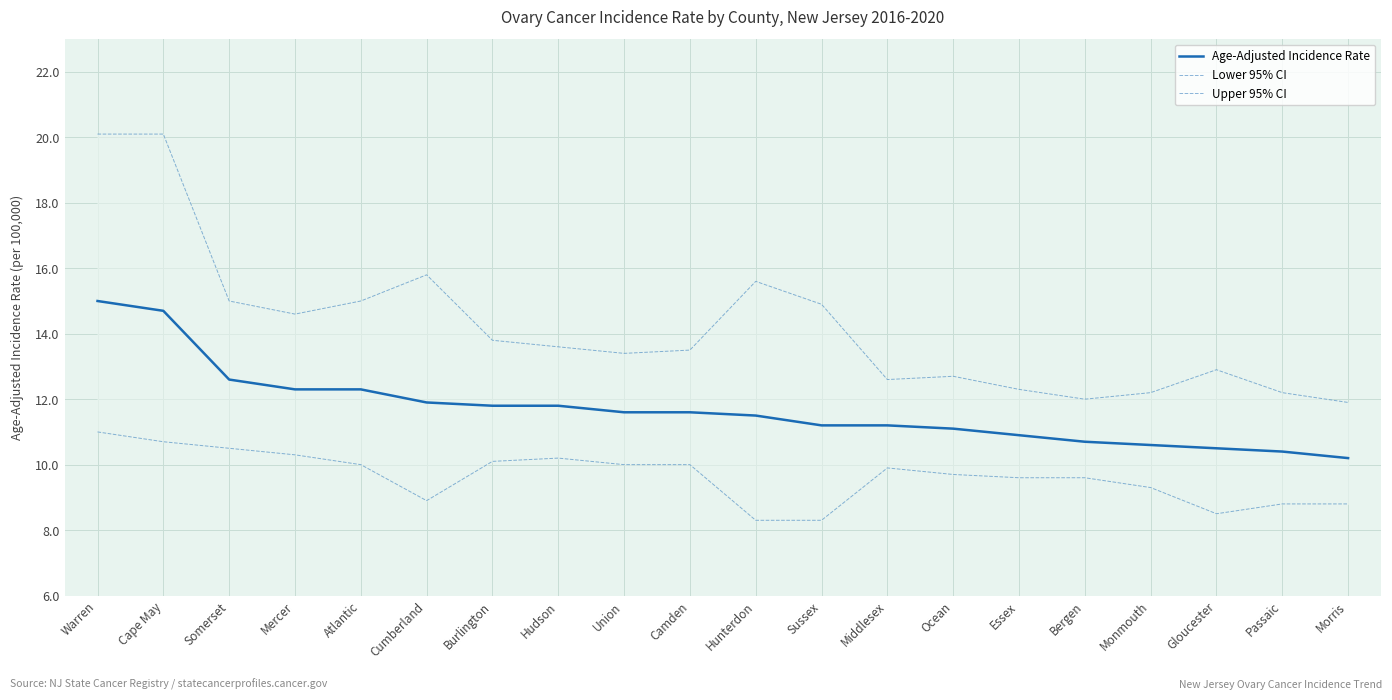

The Upper 95% CI series shows 18.7 at Middlesex. True or false?

False